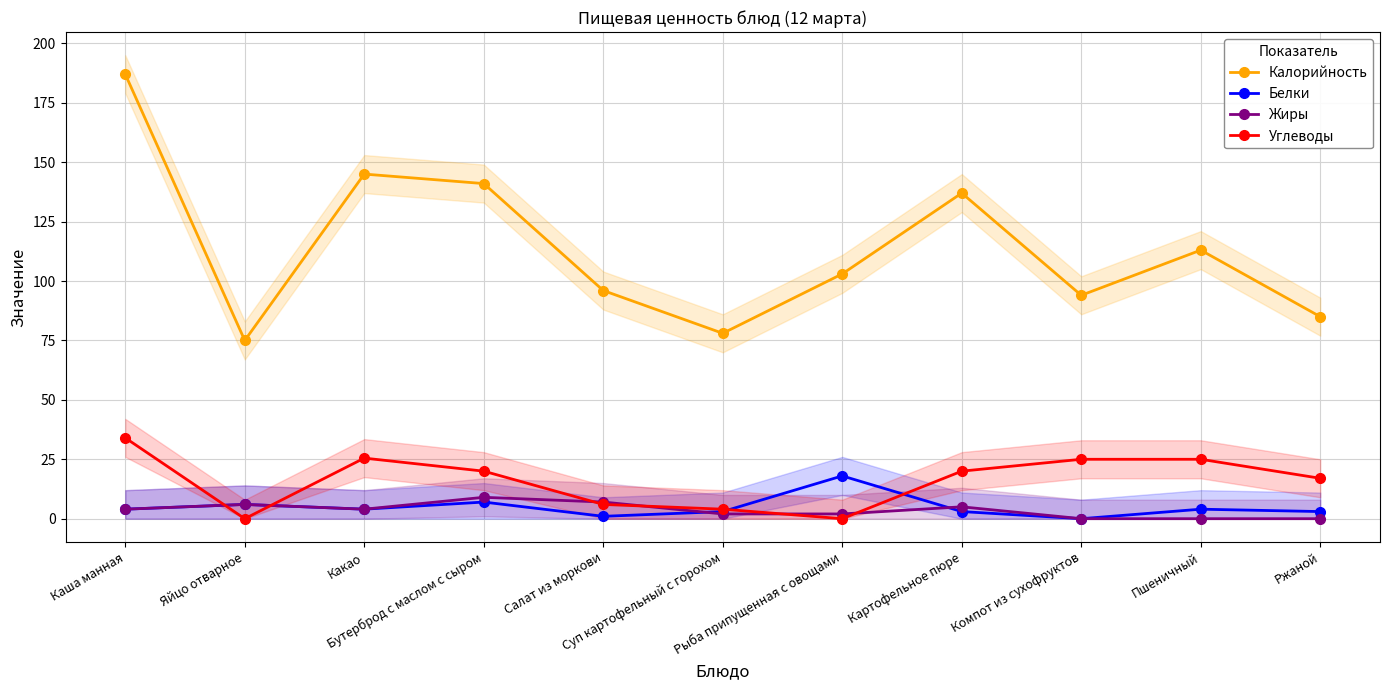

Which category has the lowest value across all series?

Компот из сухофруктов